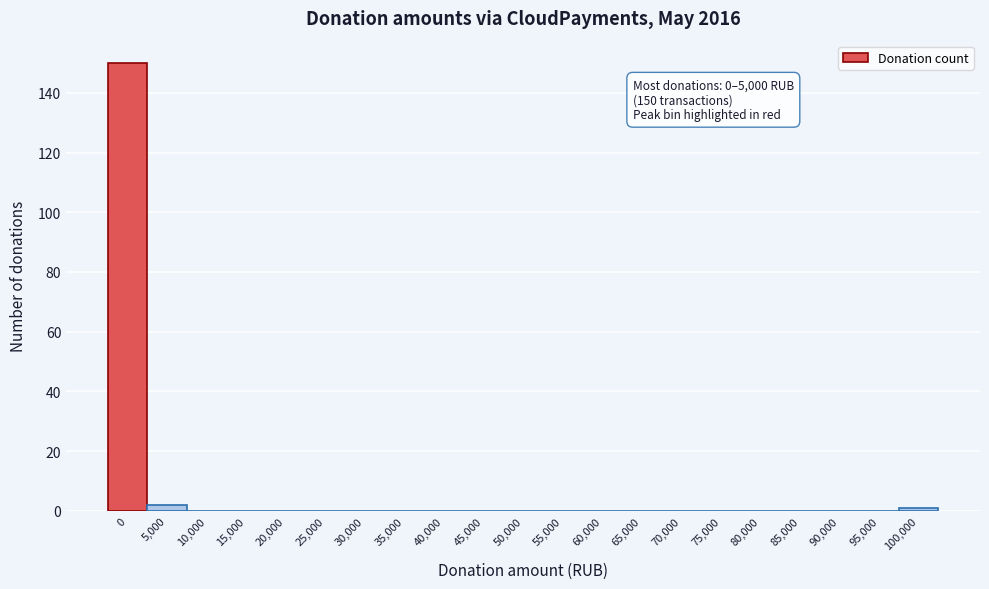

Reading left to right, transcribe all the data shown in this chart.

0=150	5,000=2	10,000=0	15,000=0	20,000=0	25,000=0	30,000=0	35,000=0	40,000=0	45,000=0	50,000=0	55,000=0	60,000=0	65,000=0	70,000=0	75,000=0	80,000=0	85,000=0	90,000=0	95,000=0	100,000=1